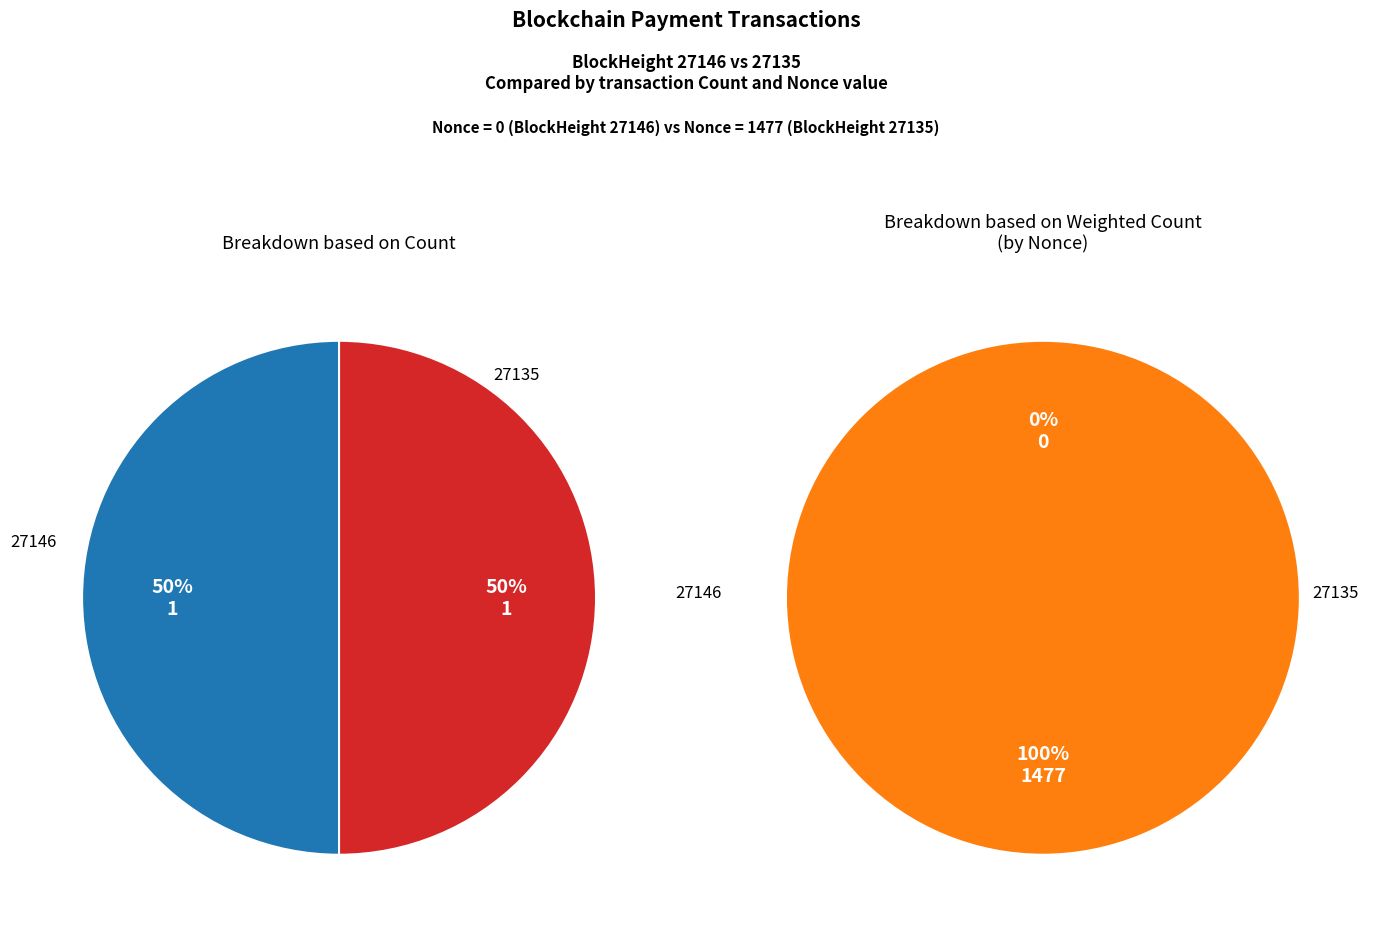

To the nearest percent, what percentage of the pie is 27135?

100%